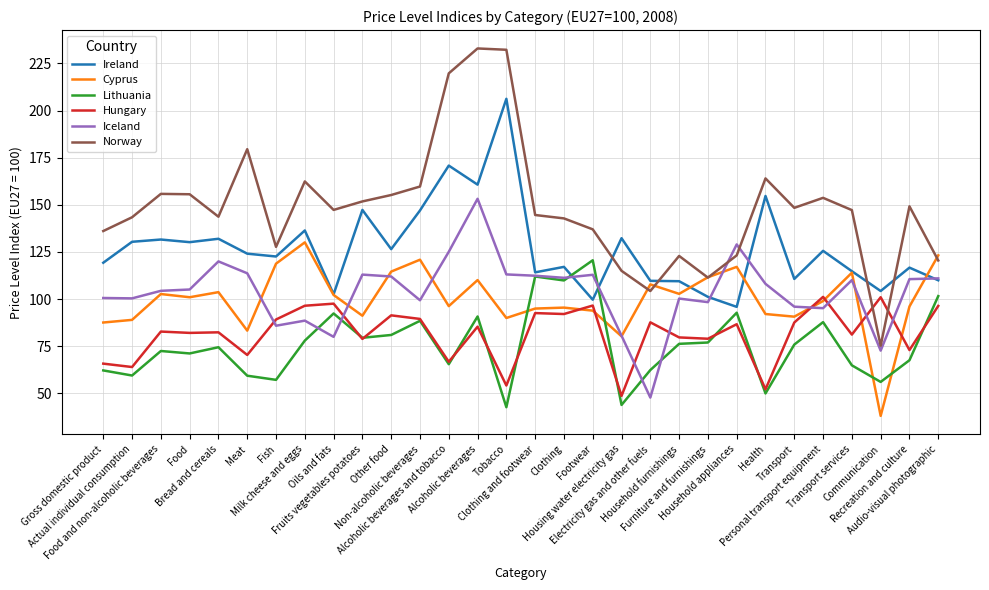

True or false: Hungary has a value of 73.0 at Recreation and culture.

True